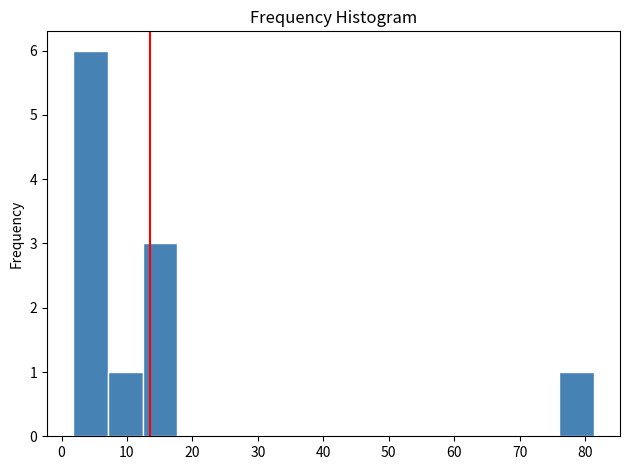

How tall is the bar that spans 2 to 7 on the x-axis? Neither the bar edges nor the heights are printed on the chart, so give them approximately, as read against the axes.

6